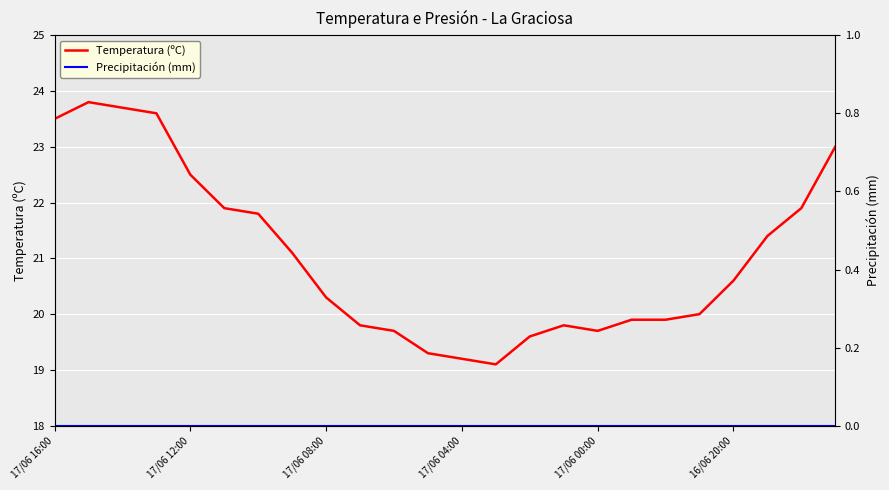

True or false: Precipitación (mm) has more than 1 points higher than both neighbors.

False